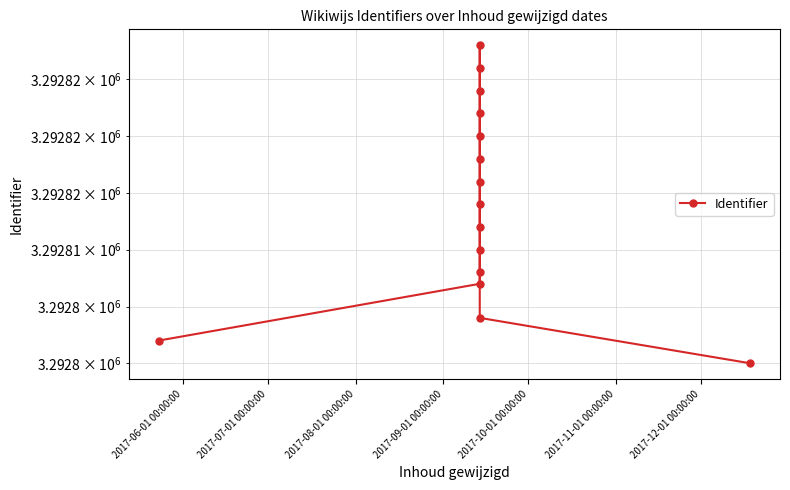

What is the difference between the maximum and minimum values?

28